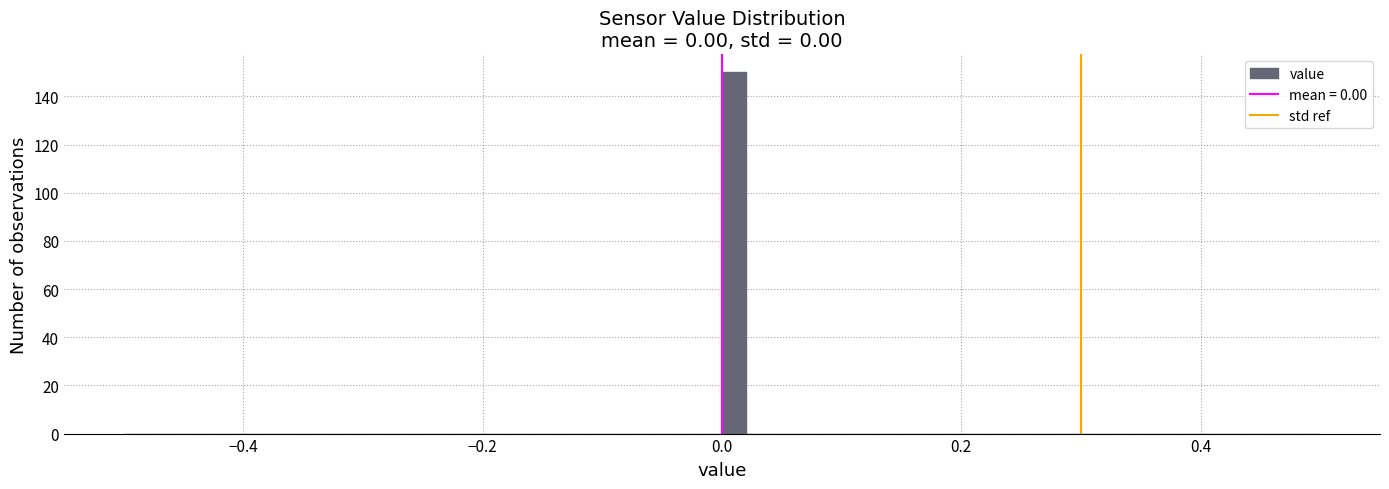

Read against the x-axis, roughly where is the centre of the tallest bar?

0.02